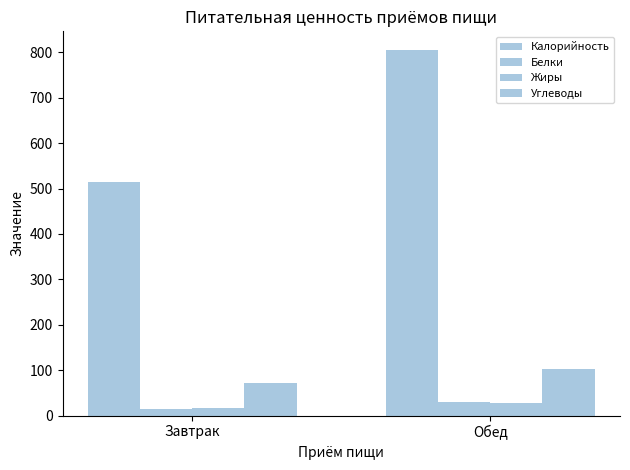

What is the approximate value of Жиры at Завтрак?

17.1